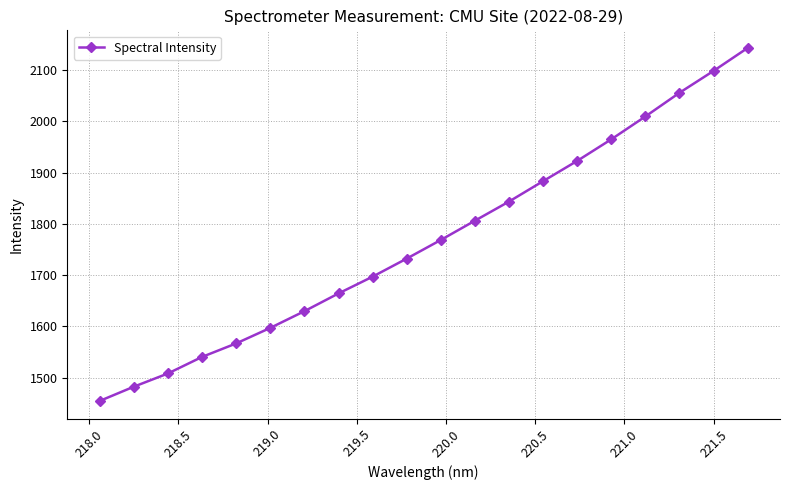

Reading left to right, list all the values displayed in this chart.

1454.3	1482.1	1507.9	1540.2	1566.6	1596.8	1629.4	1664.1	1696.8	1732.1	1768.4	1806.0	1843.4	1883.2	1922.7	1964.8	2009.4	2055.6	2098.3	2143.1